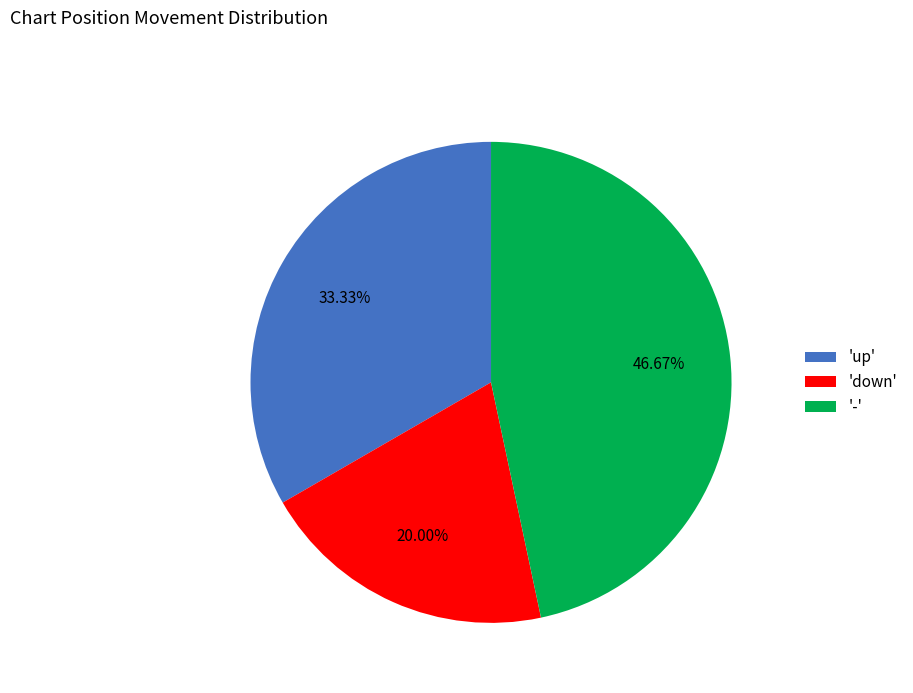

Which slice is the smallest?

'down'